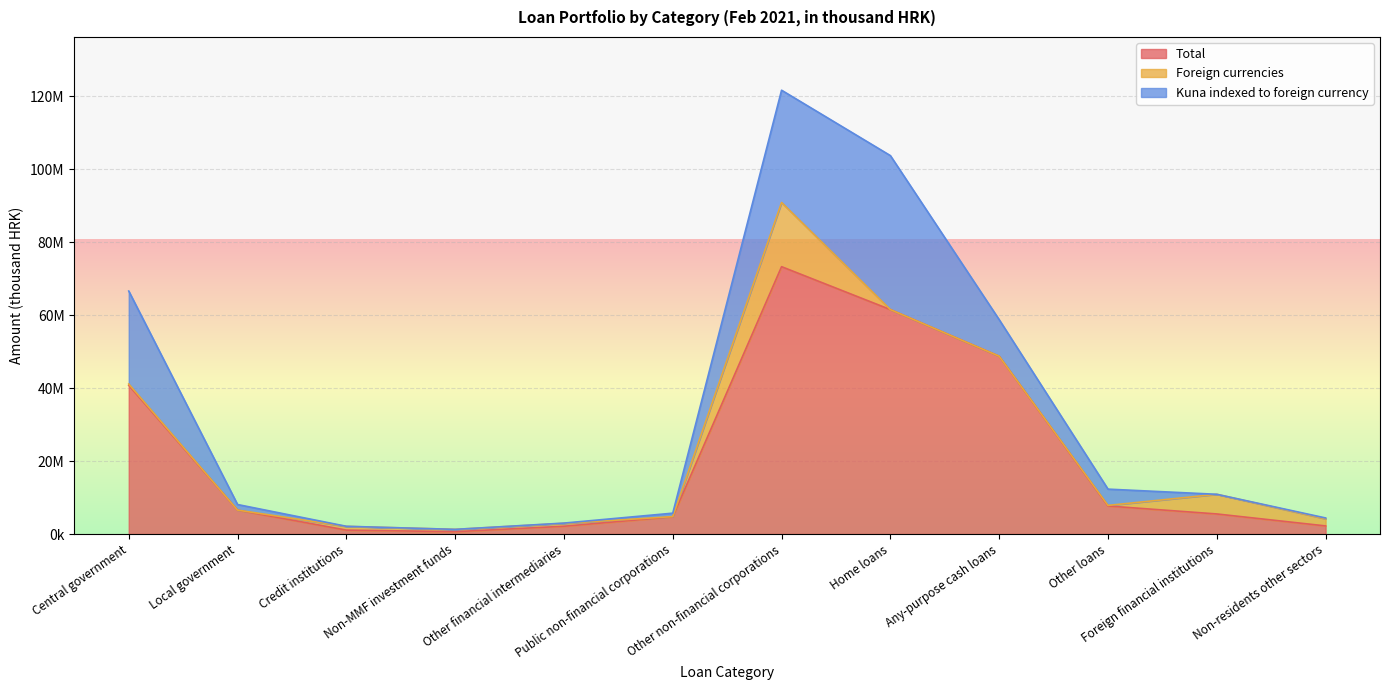

What is the difference between the Foreign currencies values at Foreign financial institutions and Other non-financial corporations?

12205457